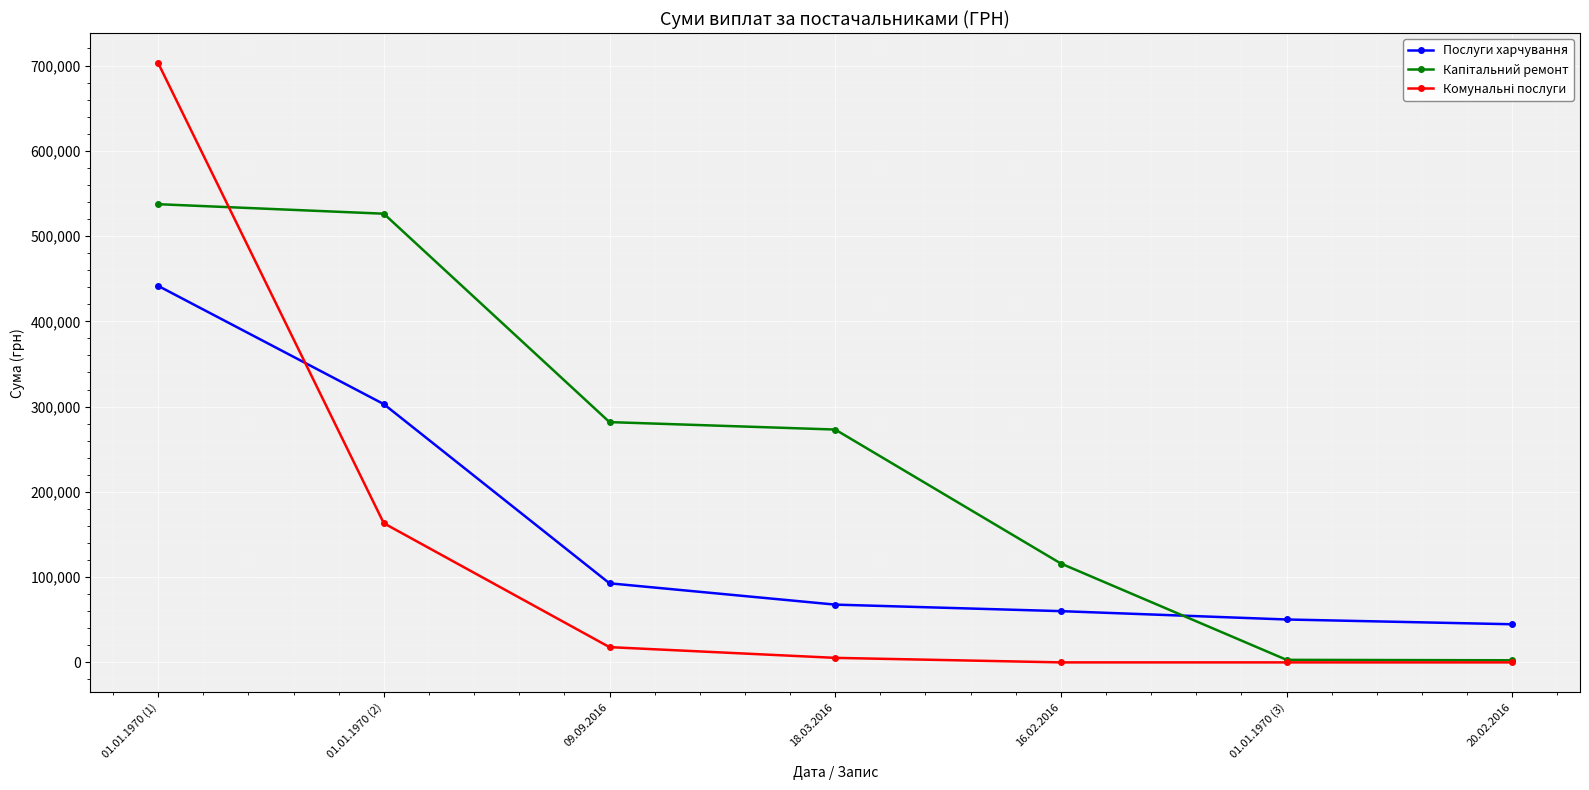

What is the highest value of the Послуги харчування series?

441574.6